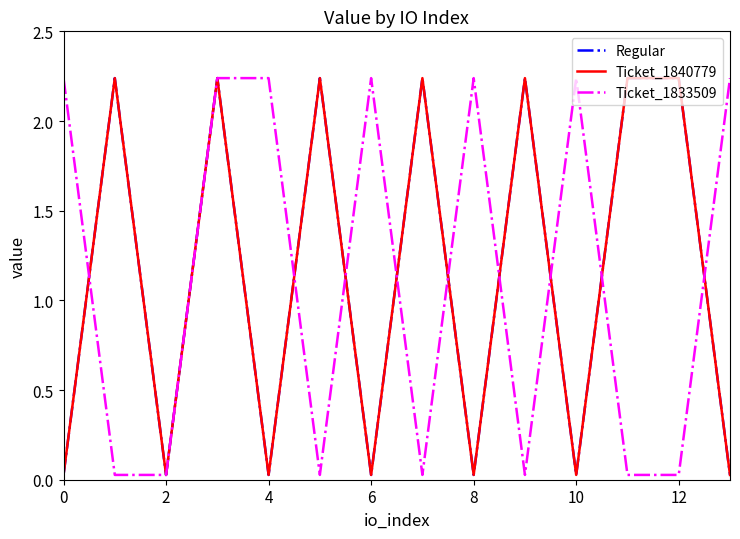

How many lines are shown in the chart?

3